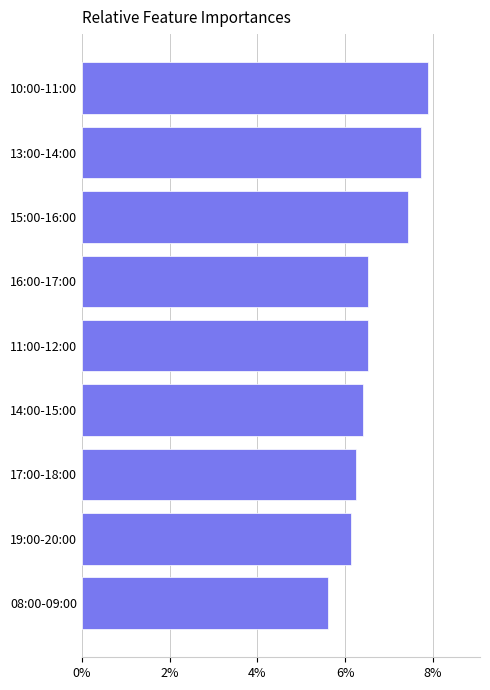

What is the change in value from 11:00-12:00 to 10:00-11:00?

+1.4